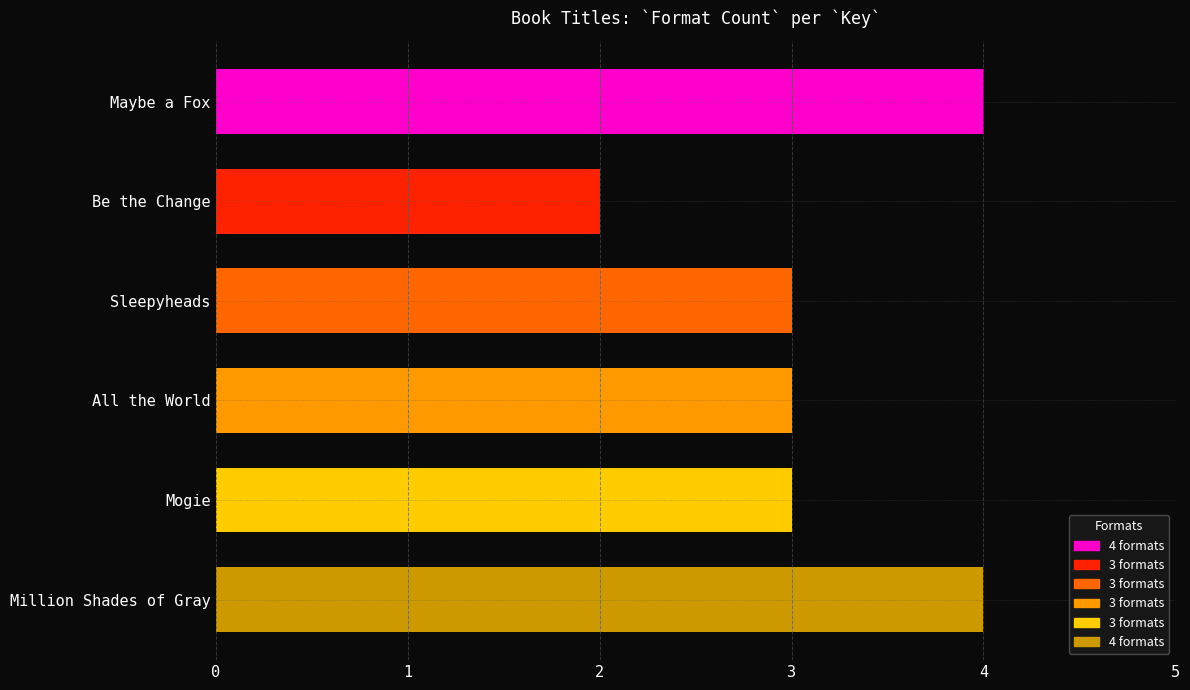

True or false: the data shows 4 at Maybe a Fox.

True